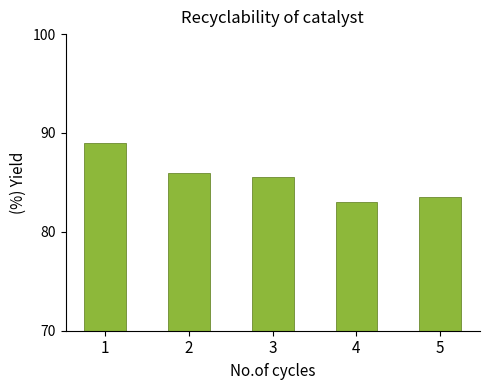

What is the maximum value shown in the chart?

89.0